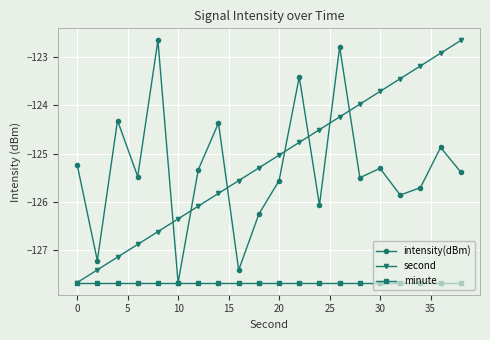

True or false: second has more than 0 points higher than both neighbors.

False